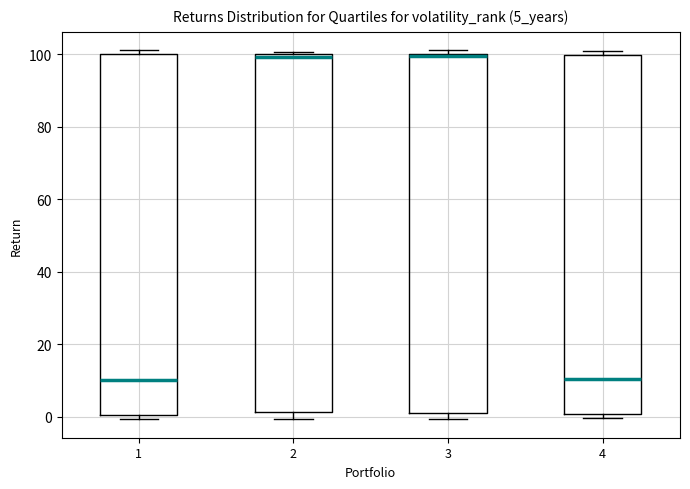

Reading left to right, read every box against the y-axis: the position of its median line, the range the box covers, and the ends of its whiskers. The values are not printed on the chart, so give them approximately, as read against the axis.

1: median 10, box 0 to 100, whiskers 0 (just below the box's lower edge) to 102
2: median 100 (just below the box's upper edge), box 2 to 100, whiskers 0 to 100 (just above the box's upper edge)
3: median 100, box 2 to 100, whiskers 0 to 102
4: median 10, box 0 to 100, whiskers 0 (just below the box's lower edge) to 100 (just above the box's upper edge)